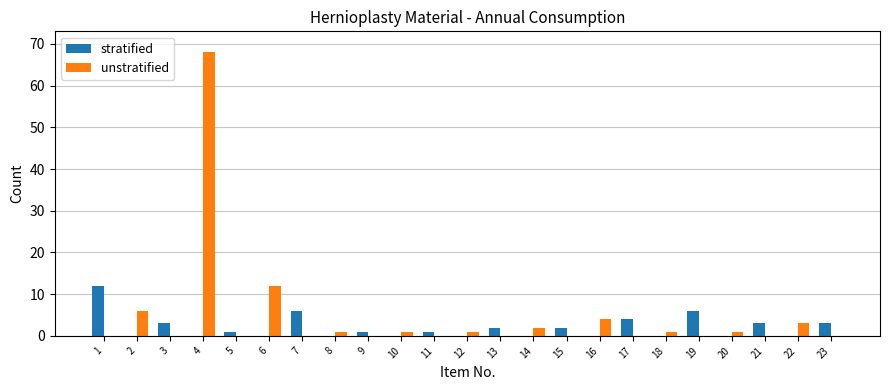

Which label corresponds to the largest value in the chart?

4